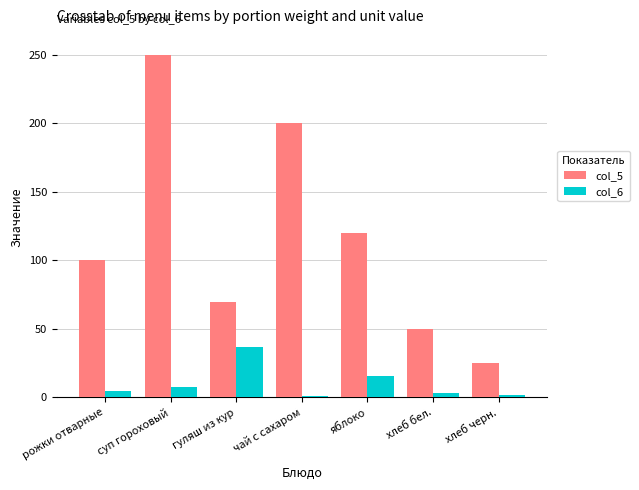

The col_5 series shows 25.0 at хлеб черн.. True or false?

True